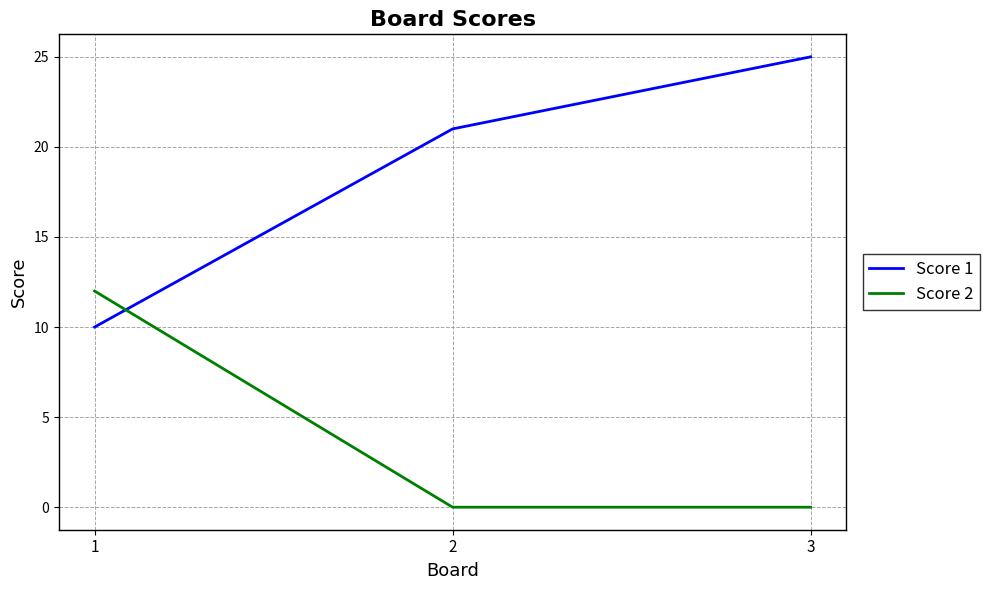

What is the difference between the maximum and minimum values in the Score 1 series?

15